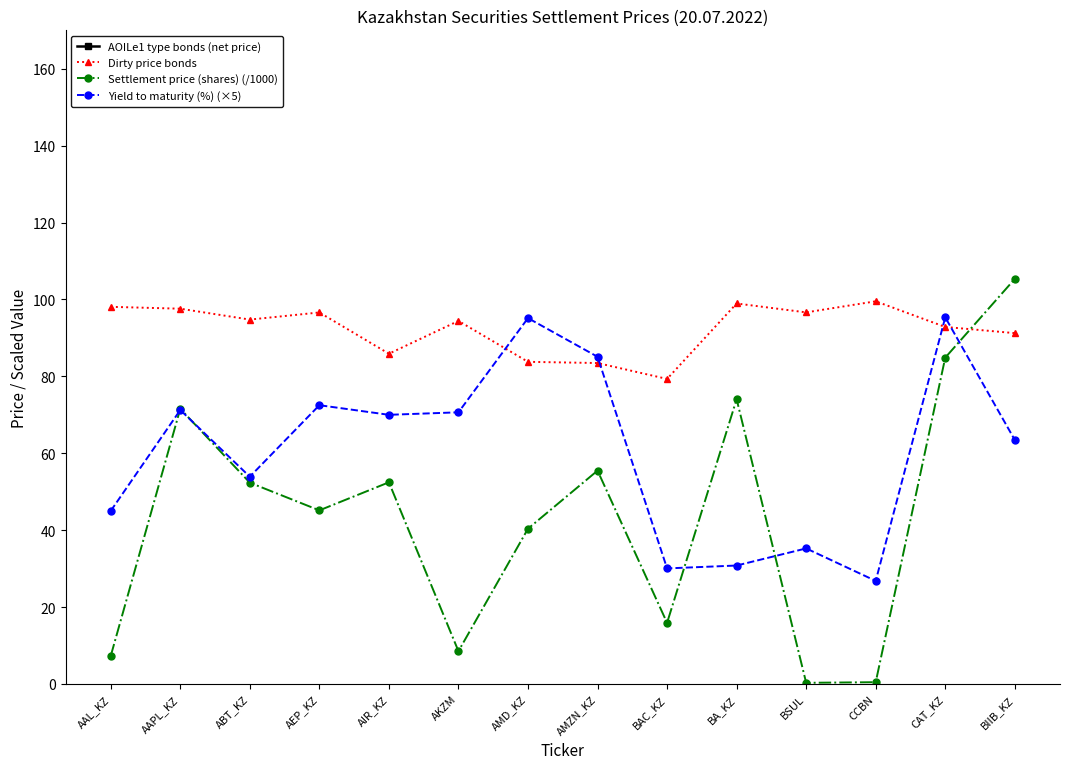

At which category does the chart reach its peak across all series?

BIIB_KZ